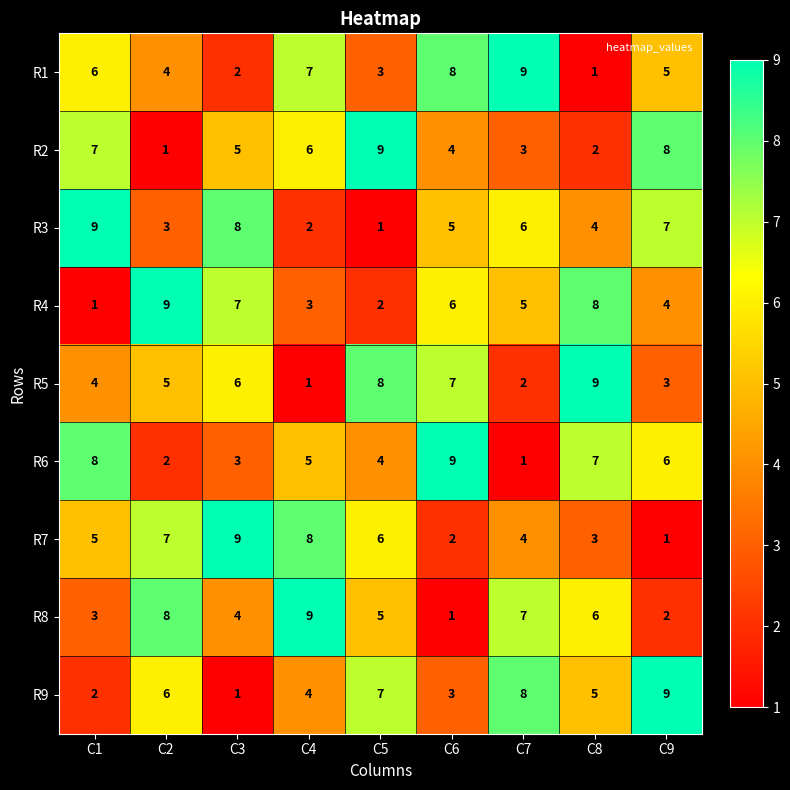

What is the difference between the highest and lowest values at C4?

8